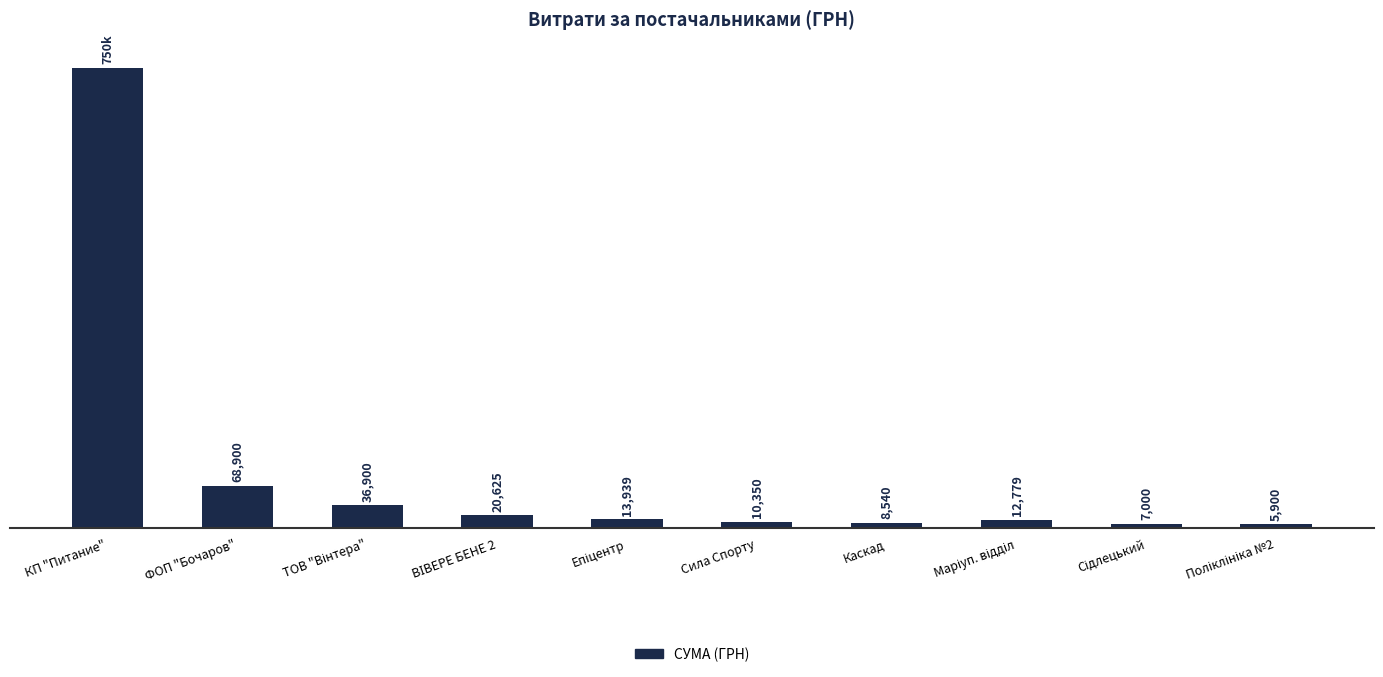

Which label corresponds to the largest value in the chart?

КП "Питание"